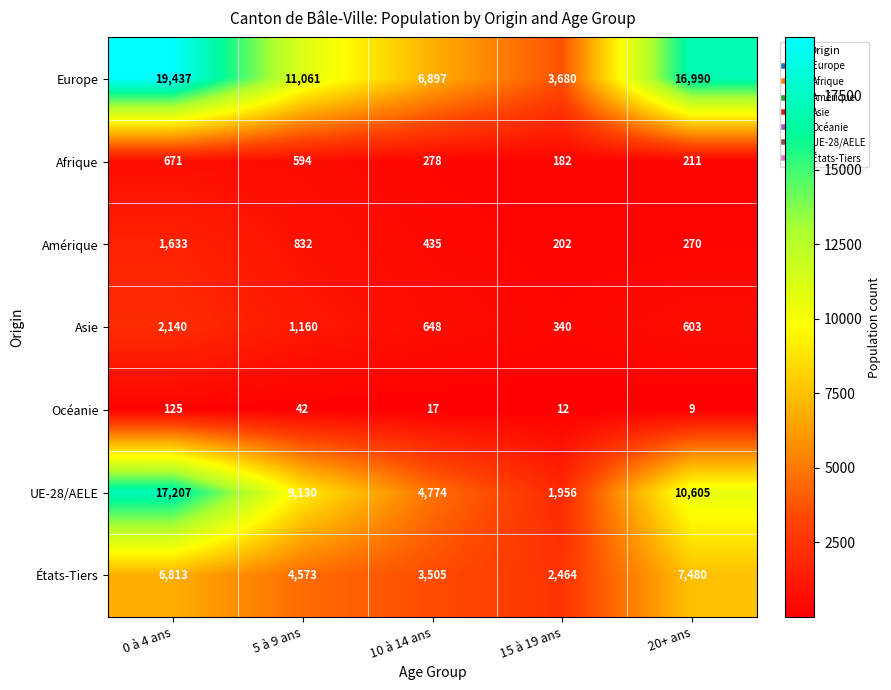

Is the value of Océanie at 15 à 19 ans greater than the value of Asie at 0 à 4 ans?

No